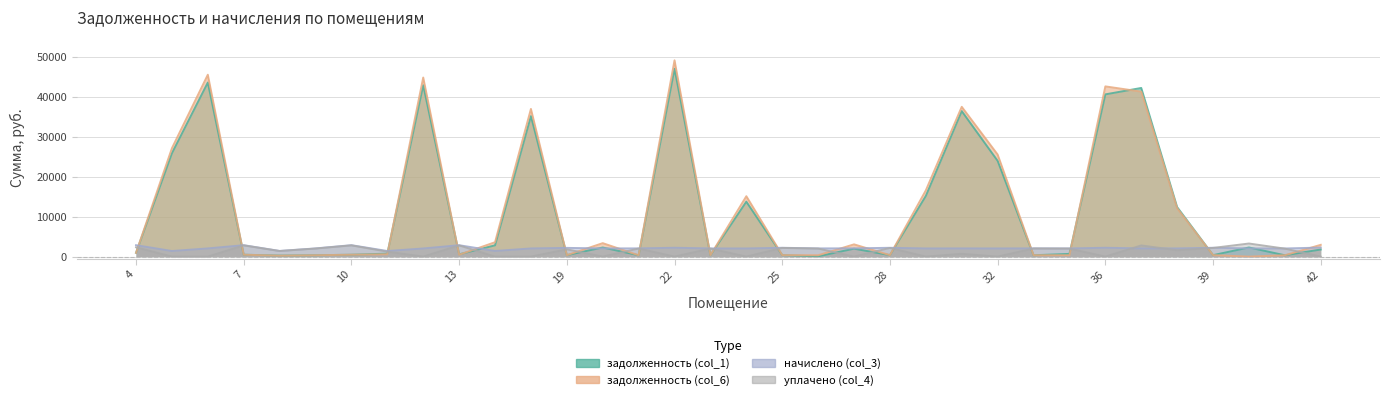

At which label is начислено (col_3) closest to 2136?

19